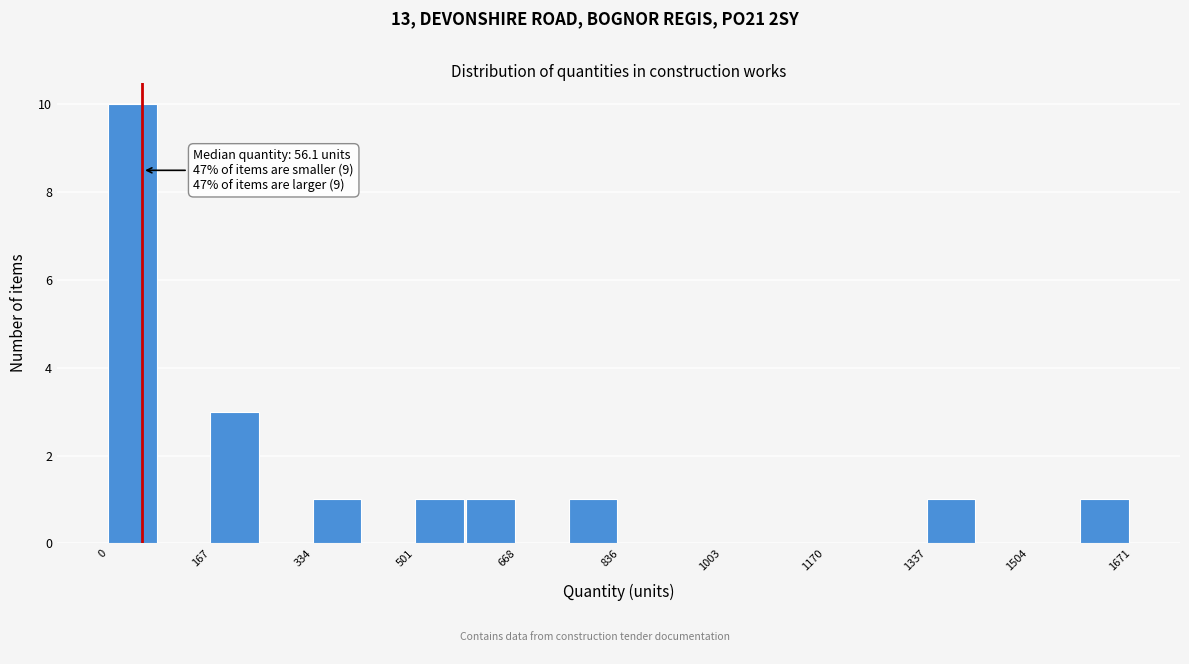

Over which range of the x-axis is the bar tallest?

0 to 80